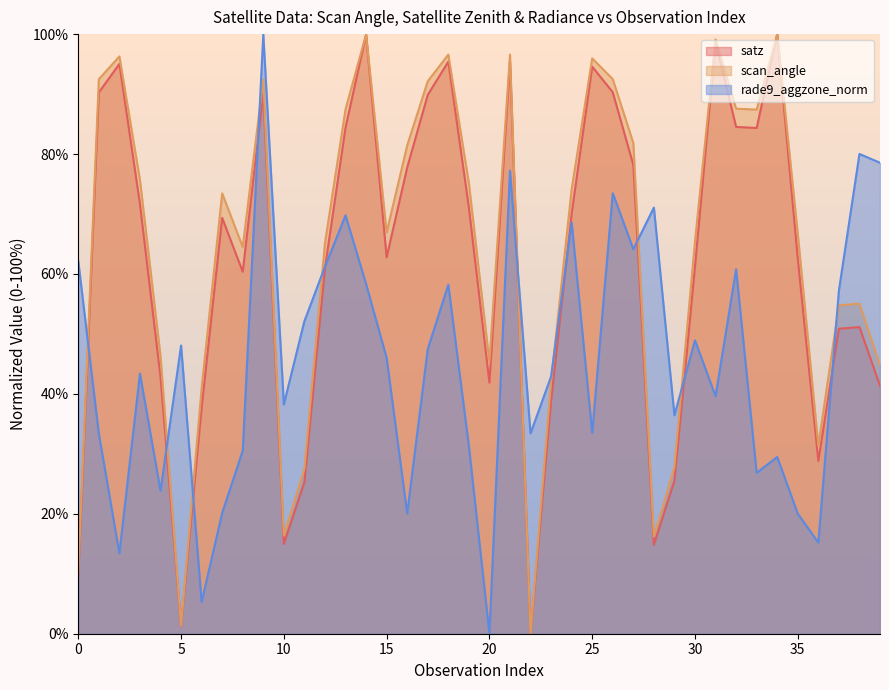

How many lines are shown in the chart?

3